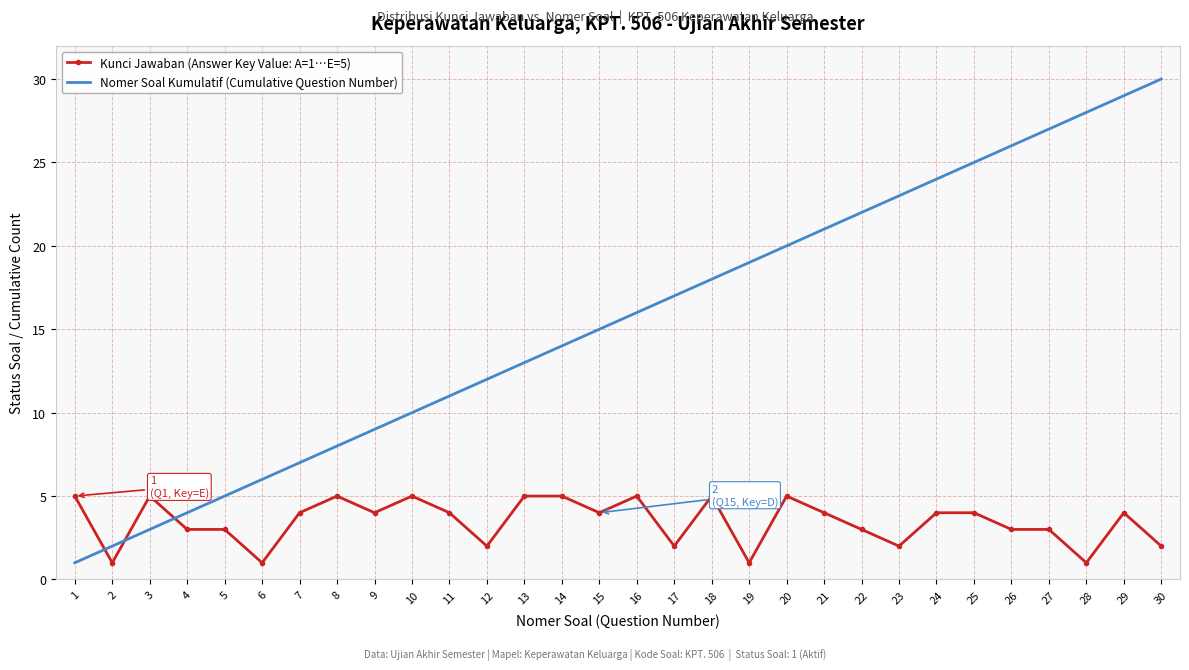

At which category is the sum across all series the highest?

29